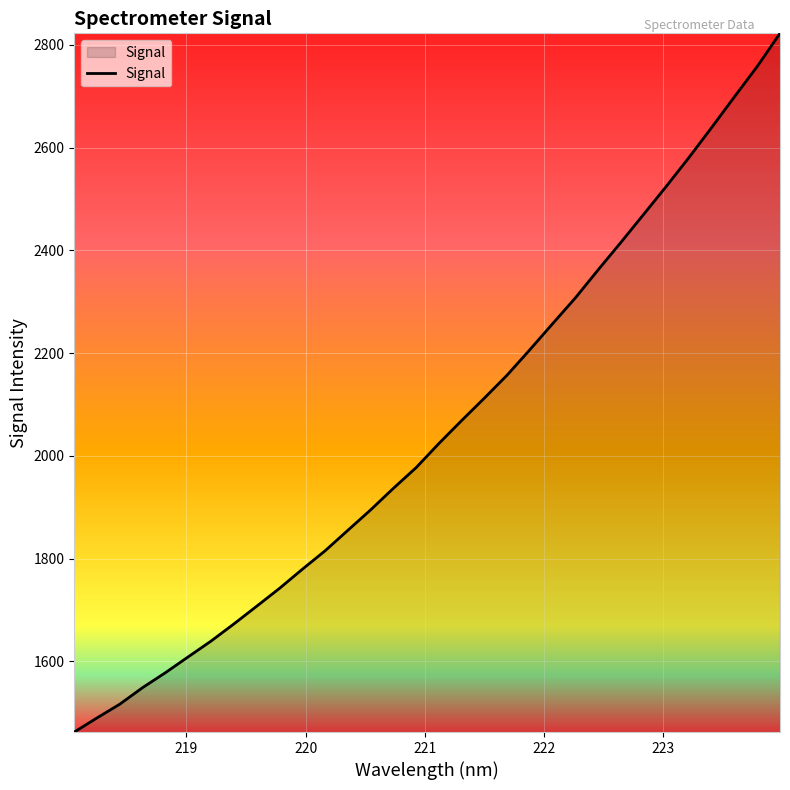

Does the chart have visible grid lines?

Yes